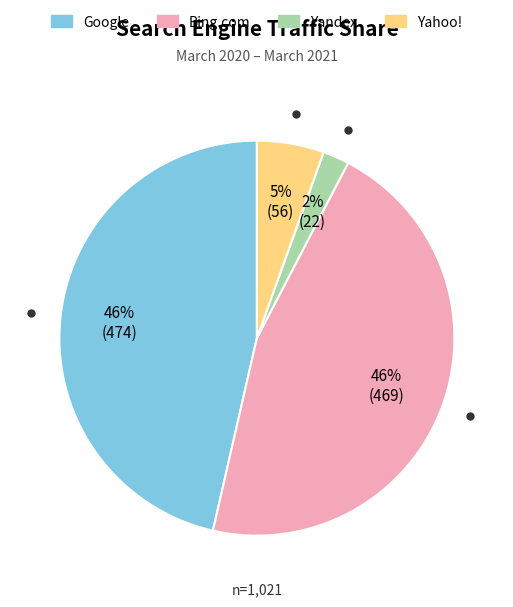

To the nearest percent, what is the difference between the largest and smallest slice percentages?

44%